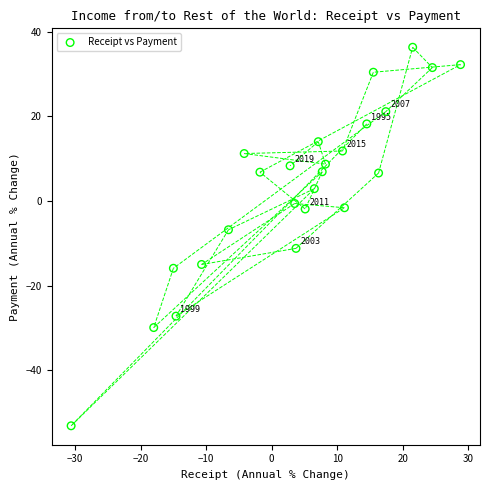

What Y value in the scatter plot is closest to -8?

-6.8